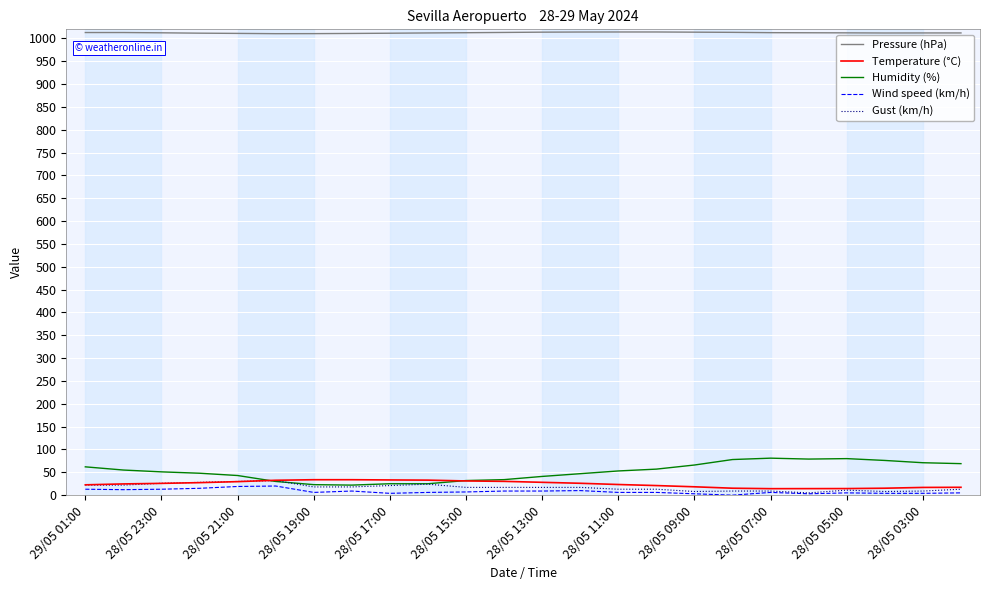

True or false: Pressure (hPa) and Humidity (%) cross at least once.

False